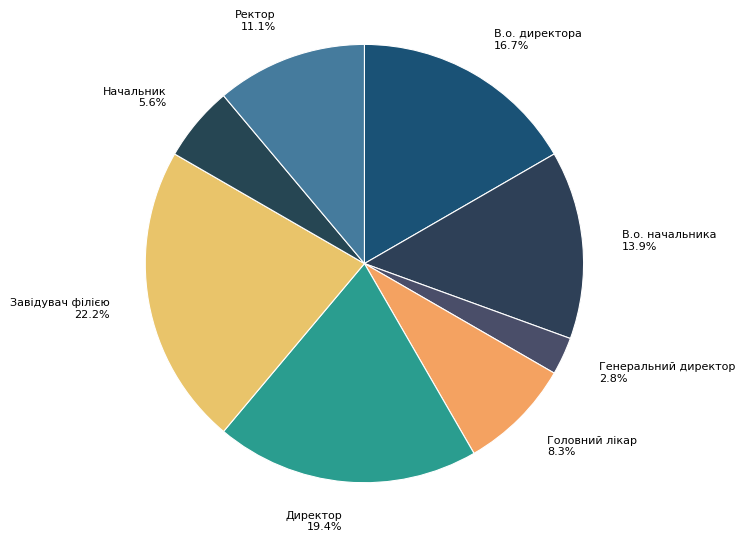

To the nearest percent, what is the difference between the largest and smallest slice percentages?

19%